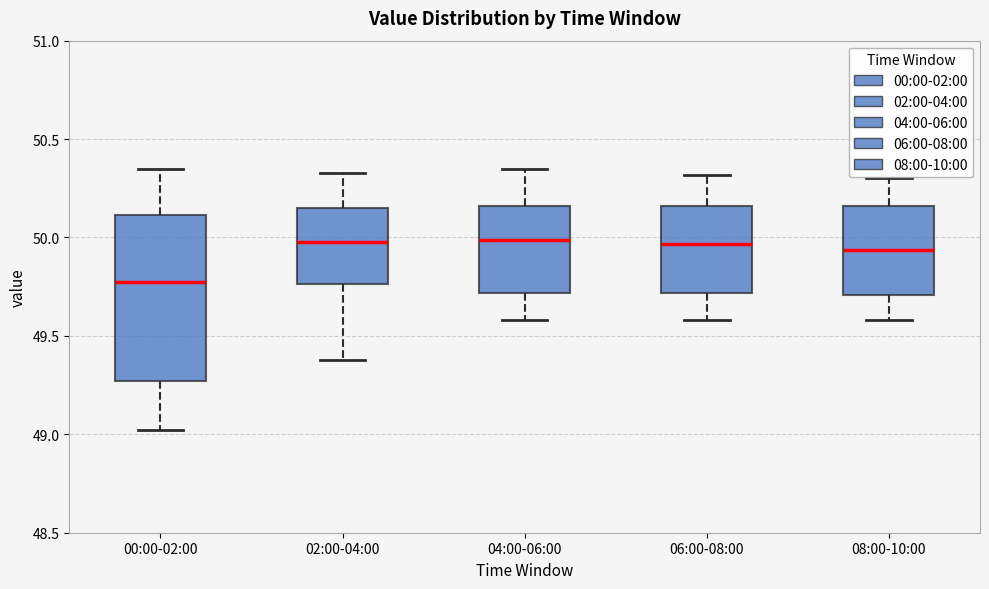

Where is the upper edge of the box for 00:00-02:00 on the y-axis? The values are not printed on the chart, so give them approximately, as read against the axis.

50.10